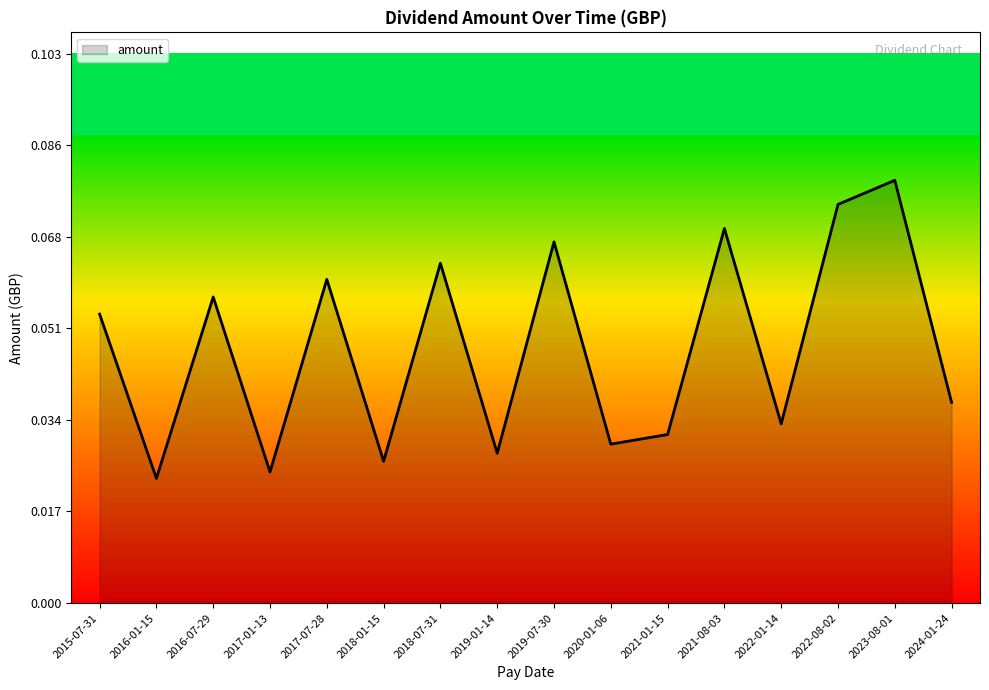

List the labels in order of value, largest first.

2023-08-01, 2022-08-02, 2021-08-03, 2019-07-30, 2018-07-31, 2017-07-28, 2016-07-29, 2015-07-31, 2024-01-24, 2022-01-14, 2021-01-15, 2020-01-06, 2019-01-14, 2018-01-15, 2017-01-13, 2016-01-15